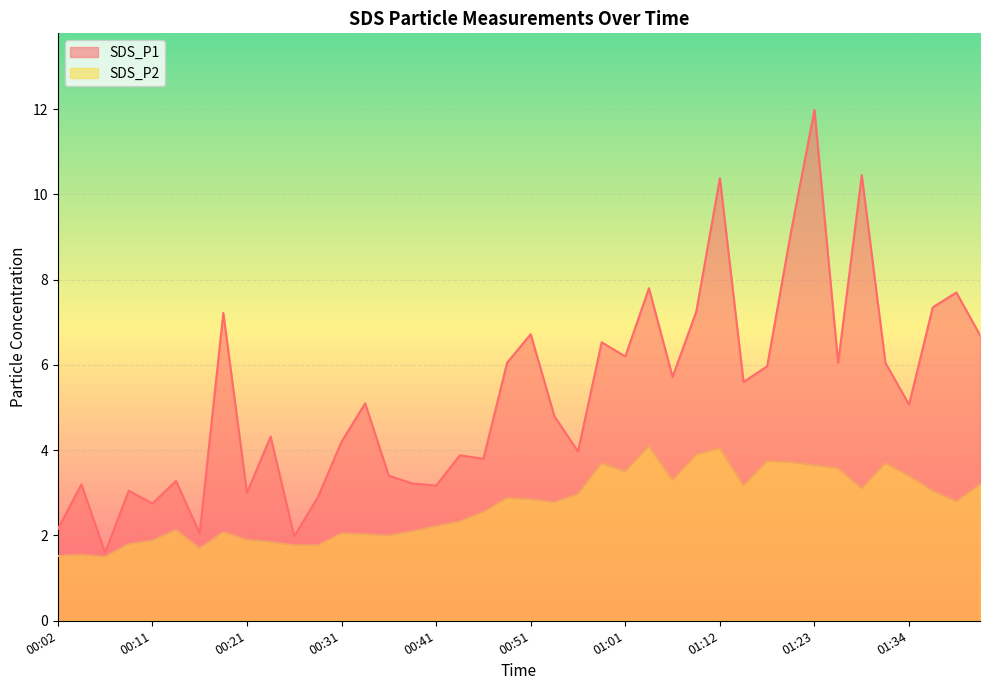

List the labels in order of SDS_P2 value, smallest first.

00:07, 00:02, 00:04, 00:16, 00:26, 00:28, 00:09, 00:24, 00:11, 00:21, 00:36, 00:33, 00:31, 00:19, 00:38, 00:14, 00:41, 00:44, 00:46, 00:54, 01:39, 00:51, 00:49, 00:56, 01:36, 01:28, 01:14, 01:41, 01:06, 01:34, 01:01, 01:26, 01:23, 00:59, 01:31, 01:20, 01:17, 01:09, 01:12, 01:04